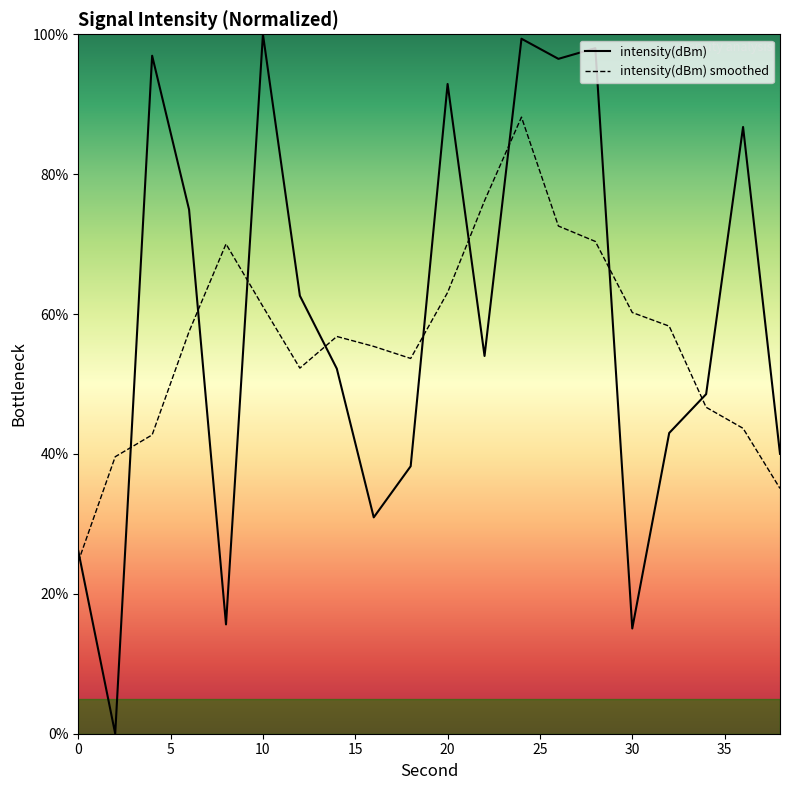

What is the difference between the maximum and minimum values in the intensity(dBm) smoothed series?

63.5